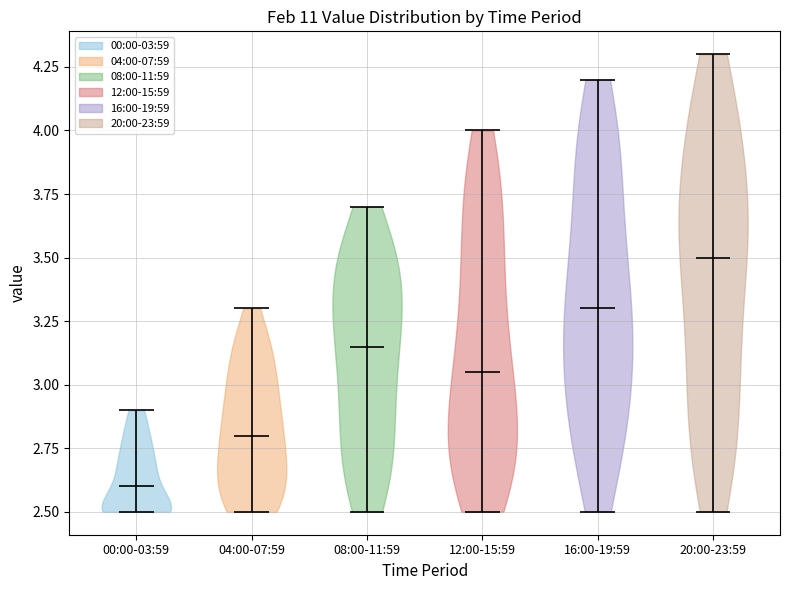

Reading left to right, read every violin against the y-axis: where its median line is, and the lowest and highest points it reaches. The values are not printed on the chart, so give them approximately, as read against the axis.

00:00-03:59: median line 2.60, lowest point 2.50, highest point 2.90
04:00-07:59: median line 2.80, lowest point 2.50, highest point 3.30
08:00-11:59: median line 3.15, lowest point 2.50, highest point 3.70
12:00-15:59: median line 3.05, lowest point 2.50, highest point 4.00
16:00-19:59: median line 3.30, lowest point 2.50, highest point 4.20
20:00-23:59: median line 3.50, lowest point 2.50, highest point 4.30